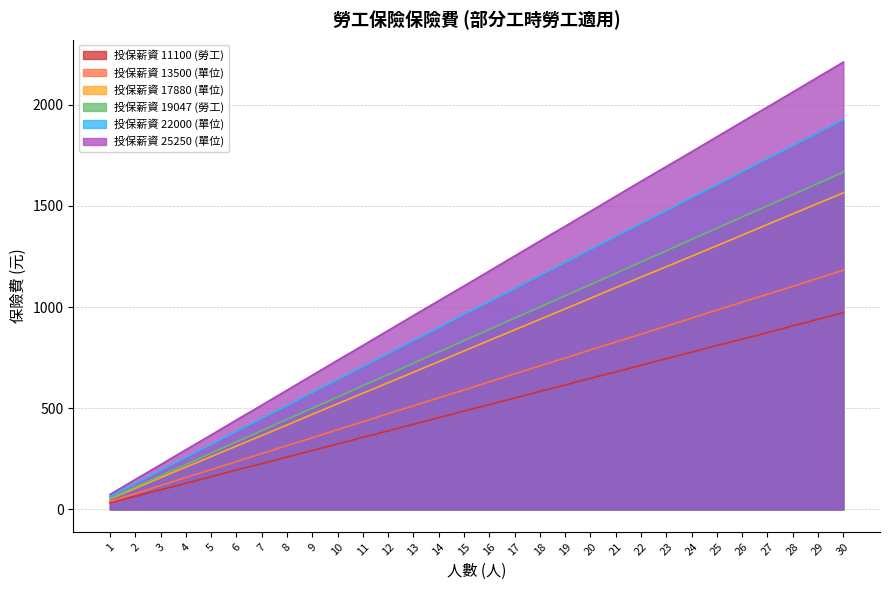

Does the chart display data point markers on the line(s)?

No